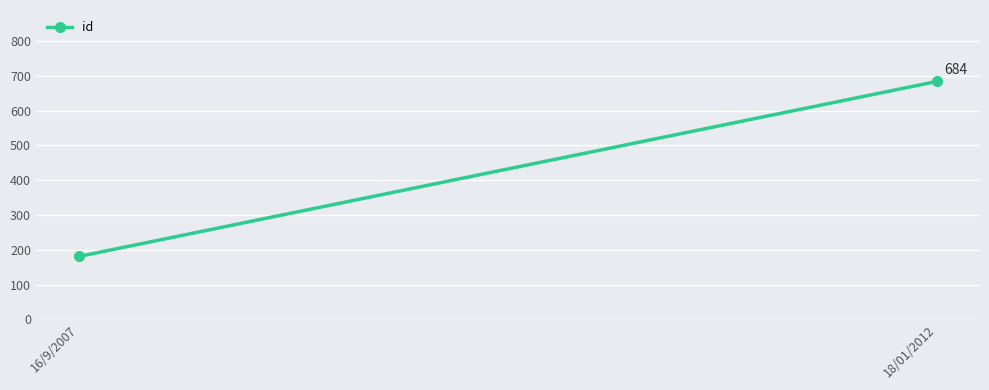

Count the values in the range 181 to 684.

2